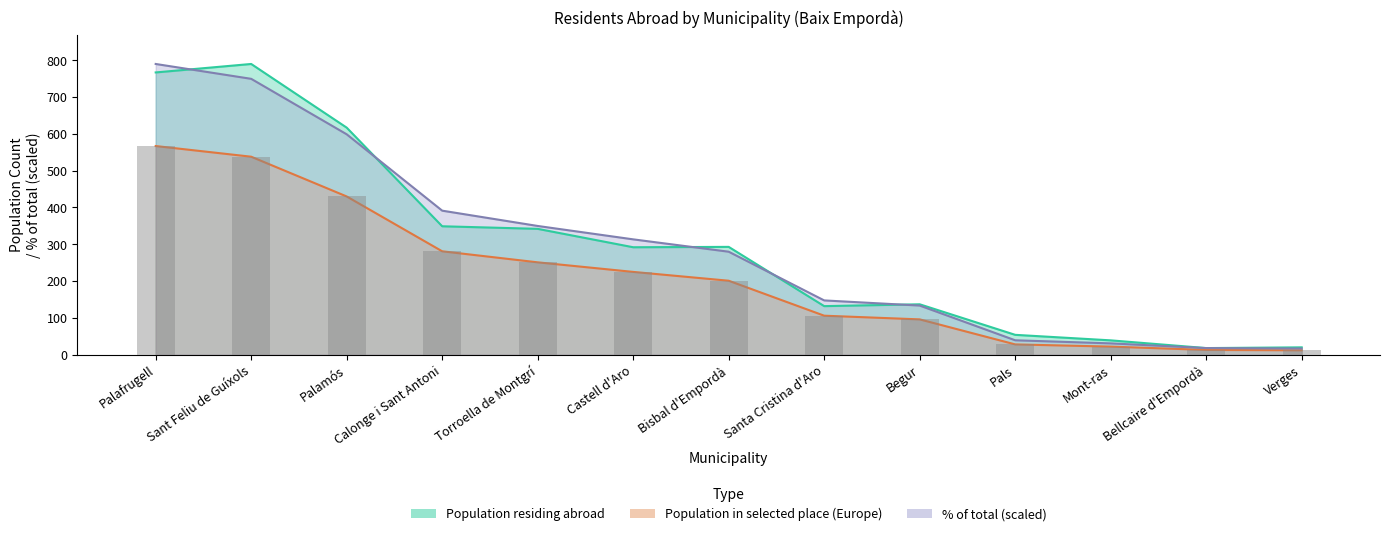

What value does the Population residing abroad series have at Palafrugell?

767.0